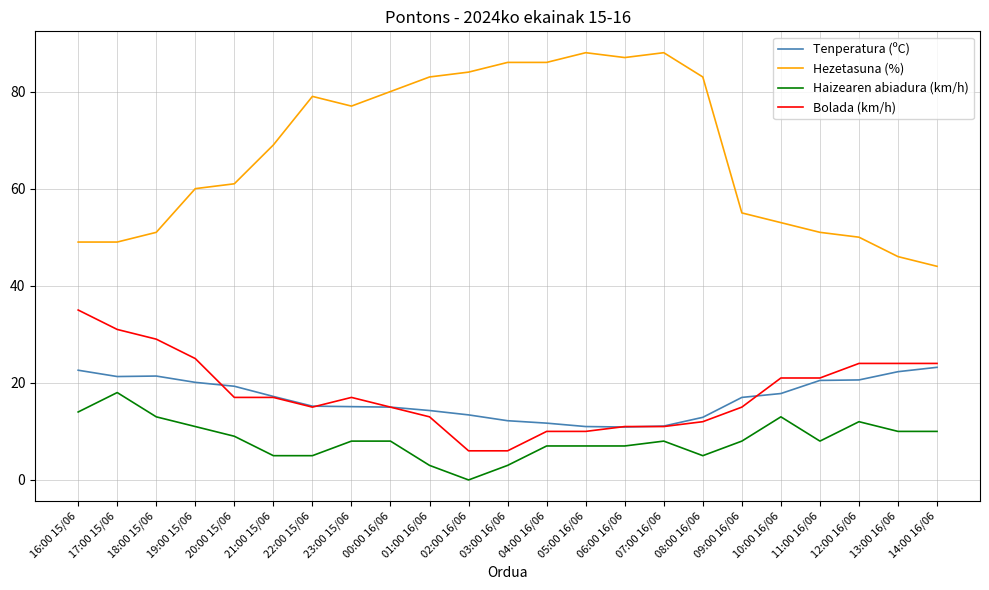

True or false: Hezetasuna (%) and Tenperatura (ºC) intersect in this chart.

False